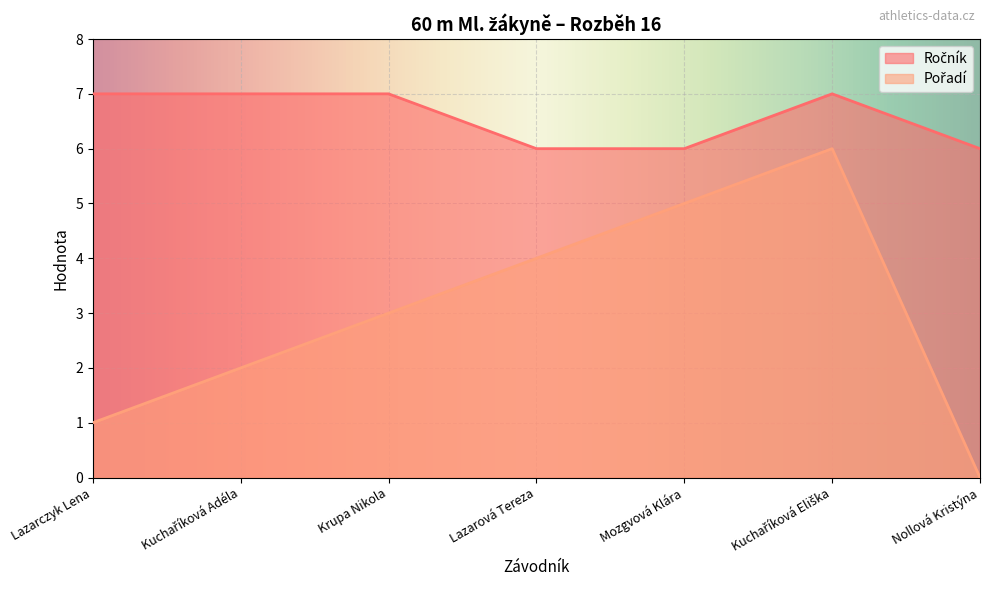

True or false: Ročník and Pořadí cross at least once.

False